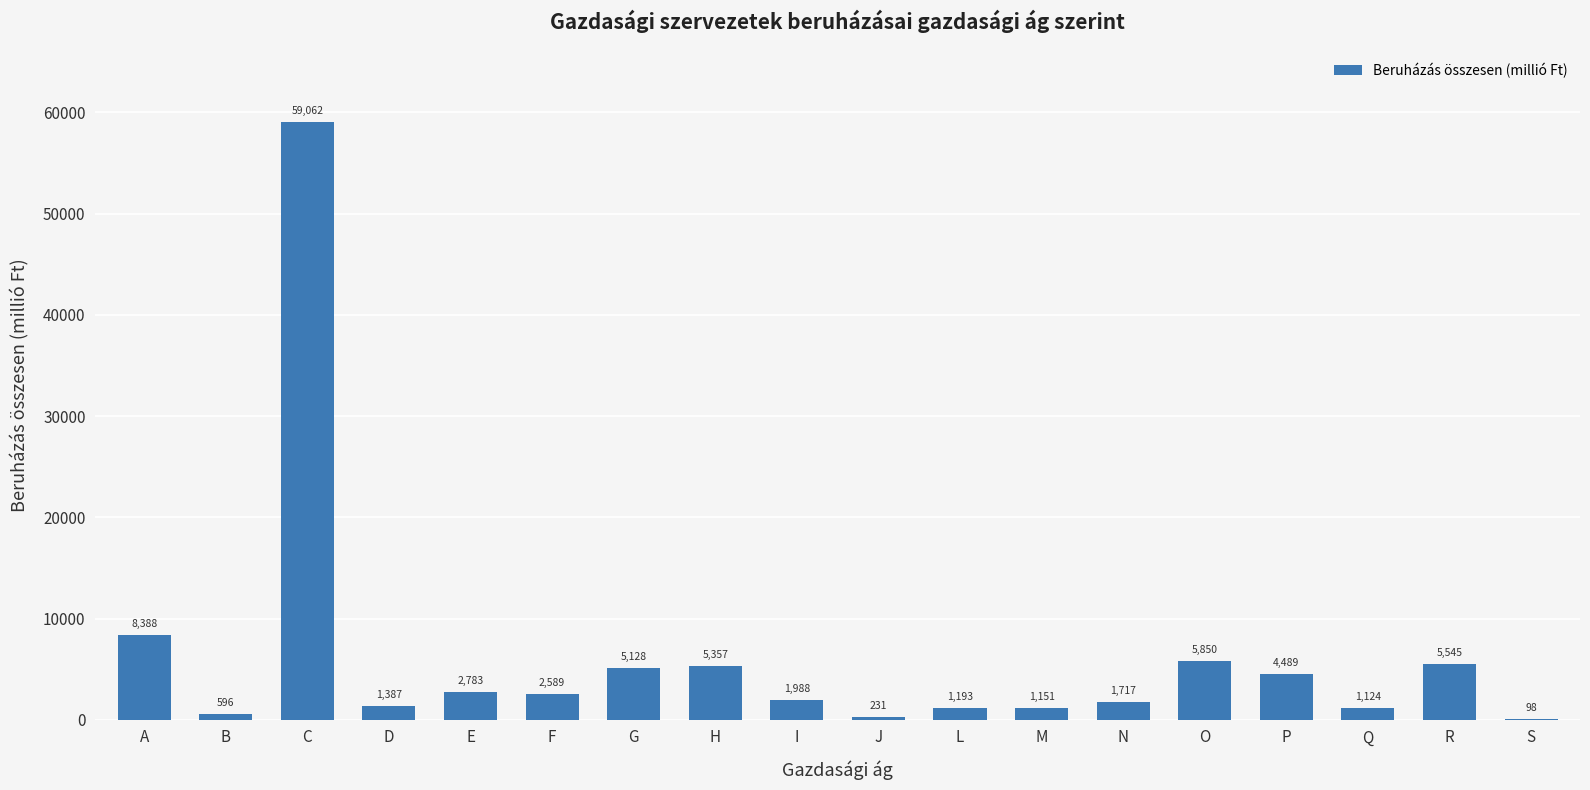

Count the number of values greater than 2589.

9